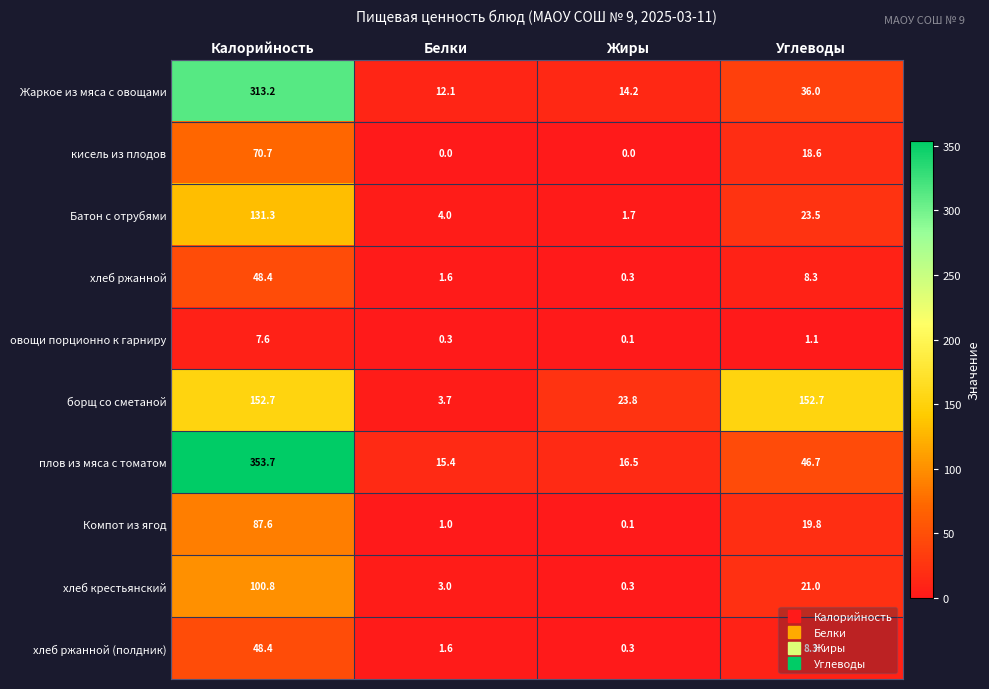

What is the total value across all series at Жиры?

57.3